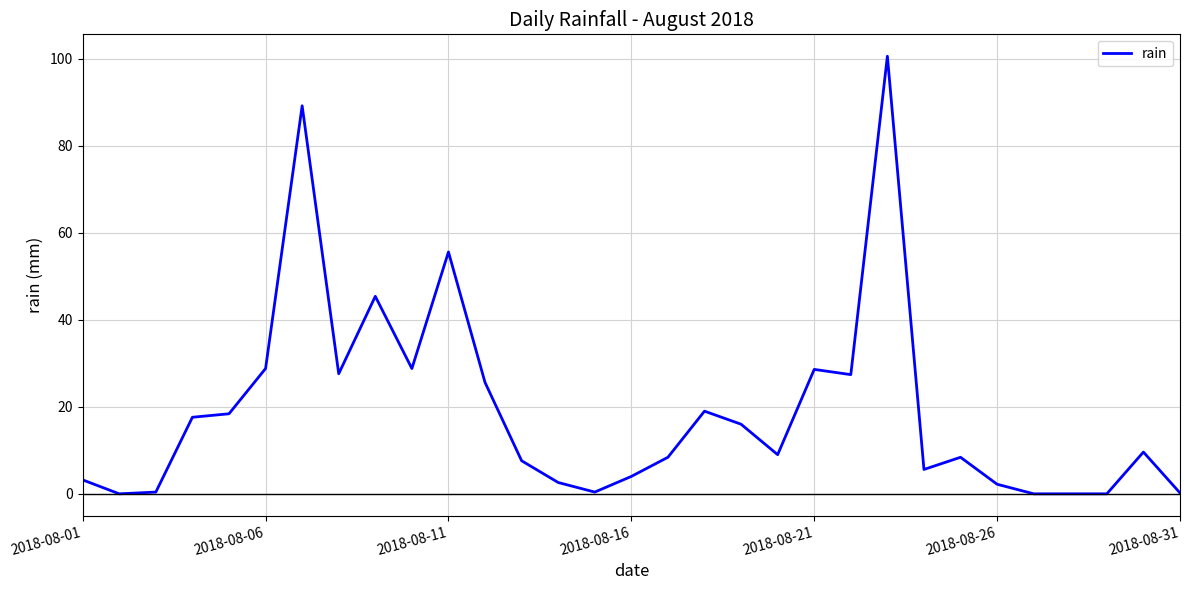

What is the maximum value shown in the chart?

100.6